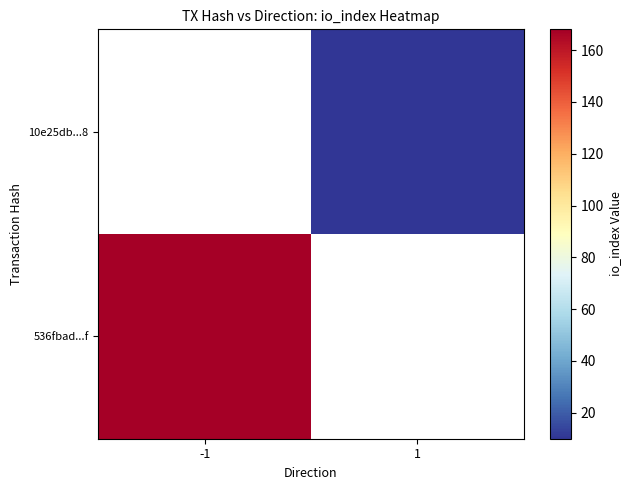

What is the sum of all 10e25db...8 values?

10